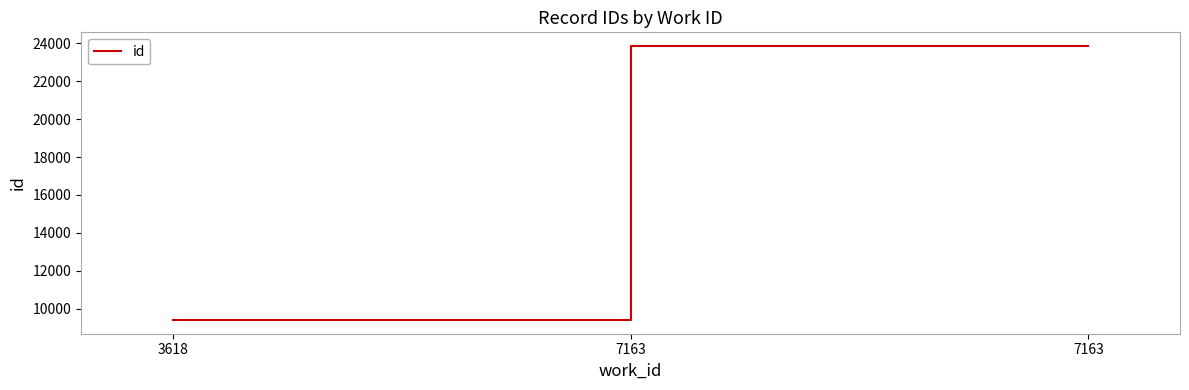

How many values are below 23860?

1